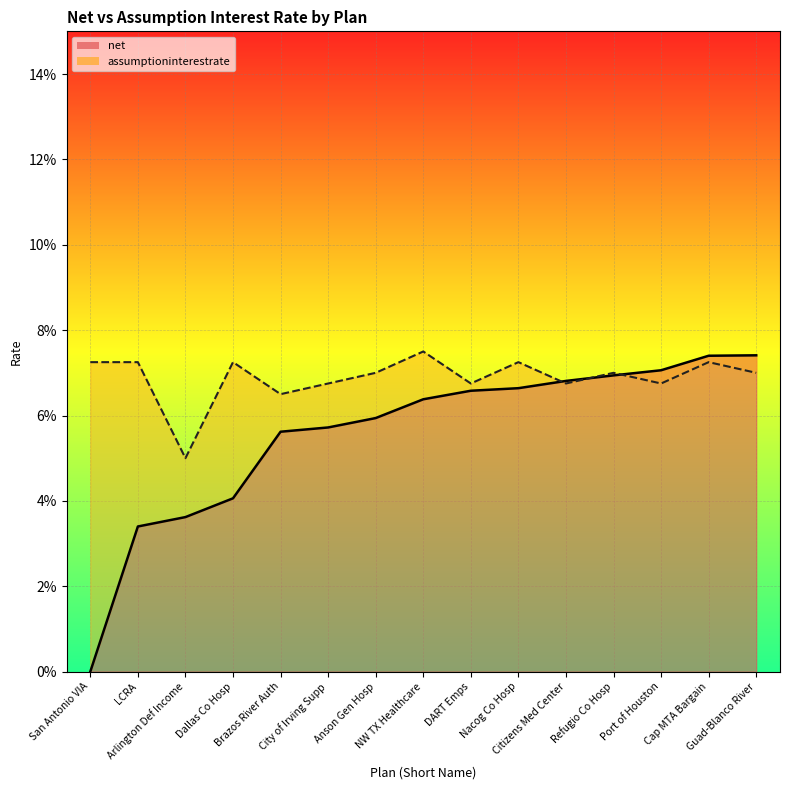

How many interior local peaks does the assumptioninterestrate series have?

5